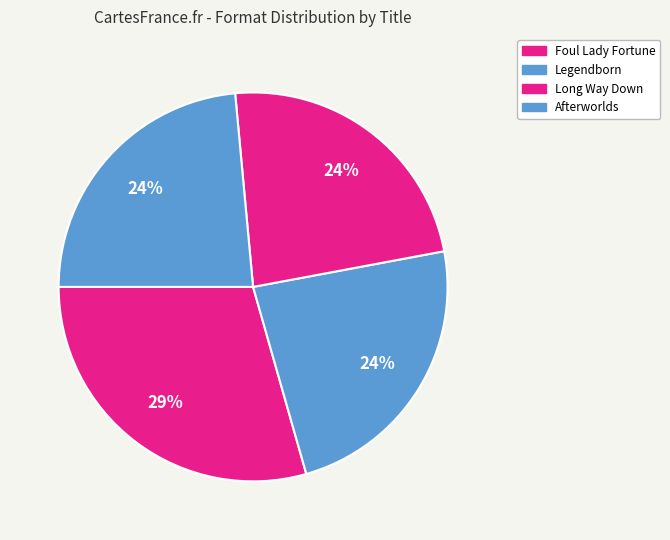

Is there a majority slice in this chart?

No